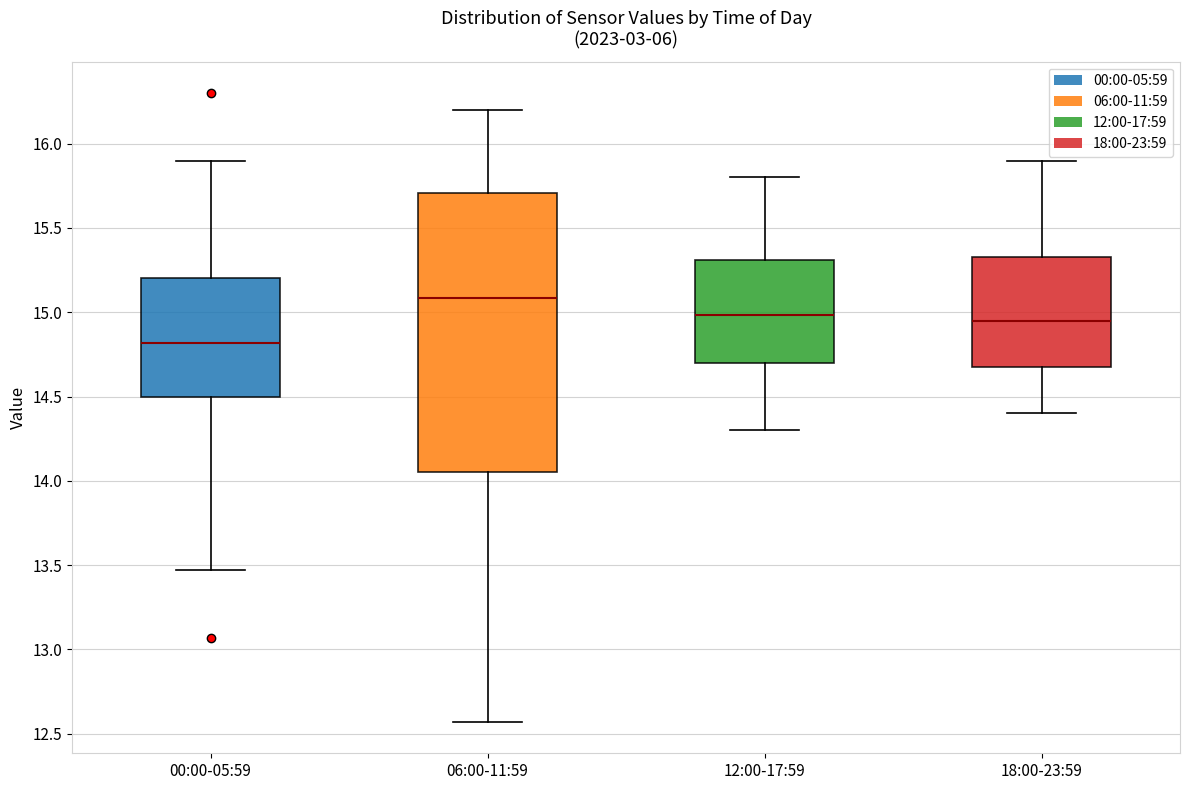

Which box's median line is the lowest?

00:00-05:59